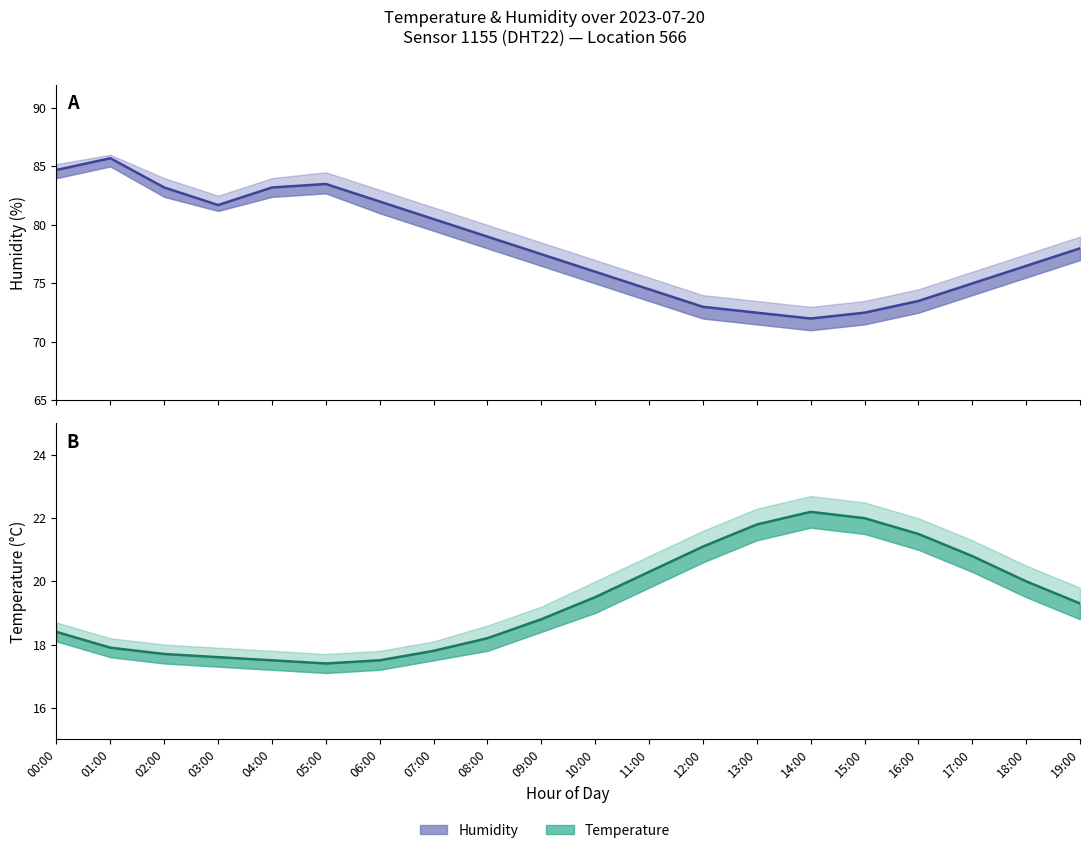

True or false: humidity and humidity_upper intersect in this chart.

False